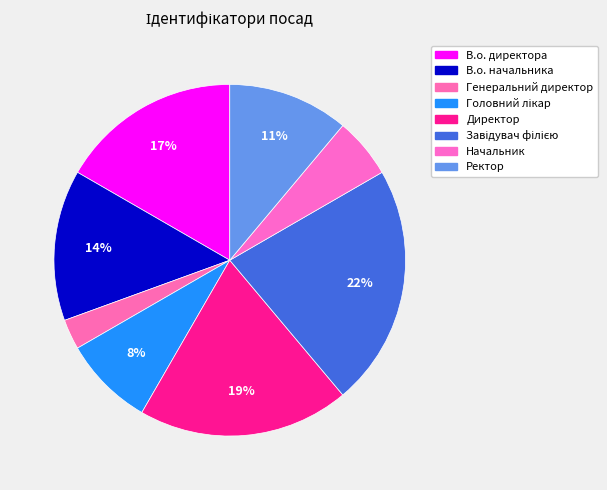

How many segments does this pie chart have?

8